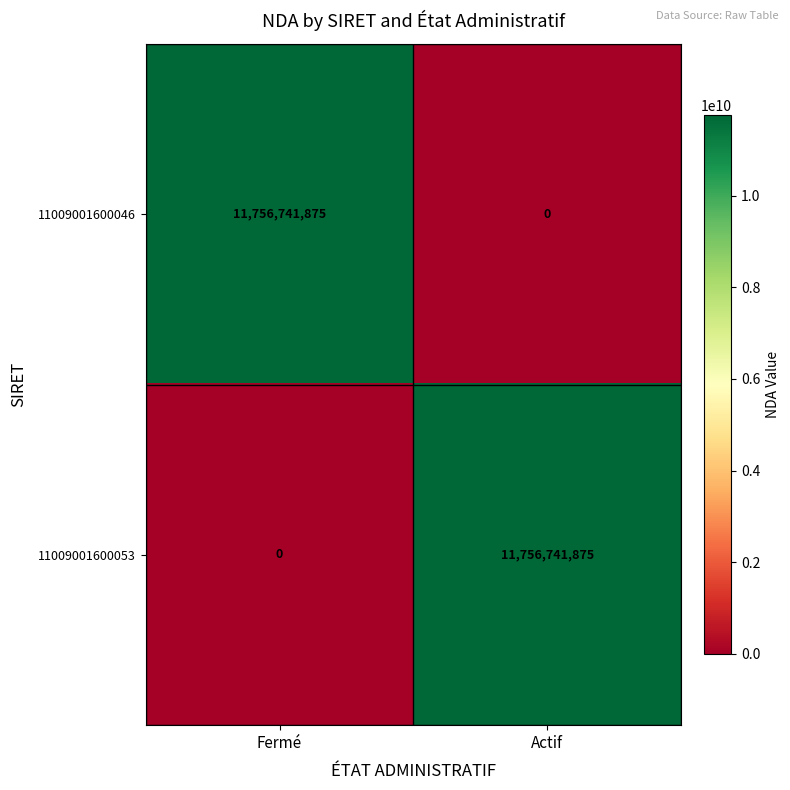

Reading left to right, what are all the values shown in this chart?

11009001600046: 11756741875	0
11009001600053: 0	11756741875